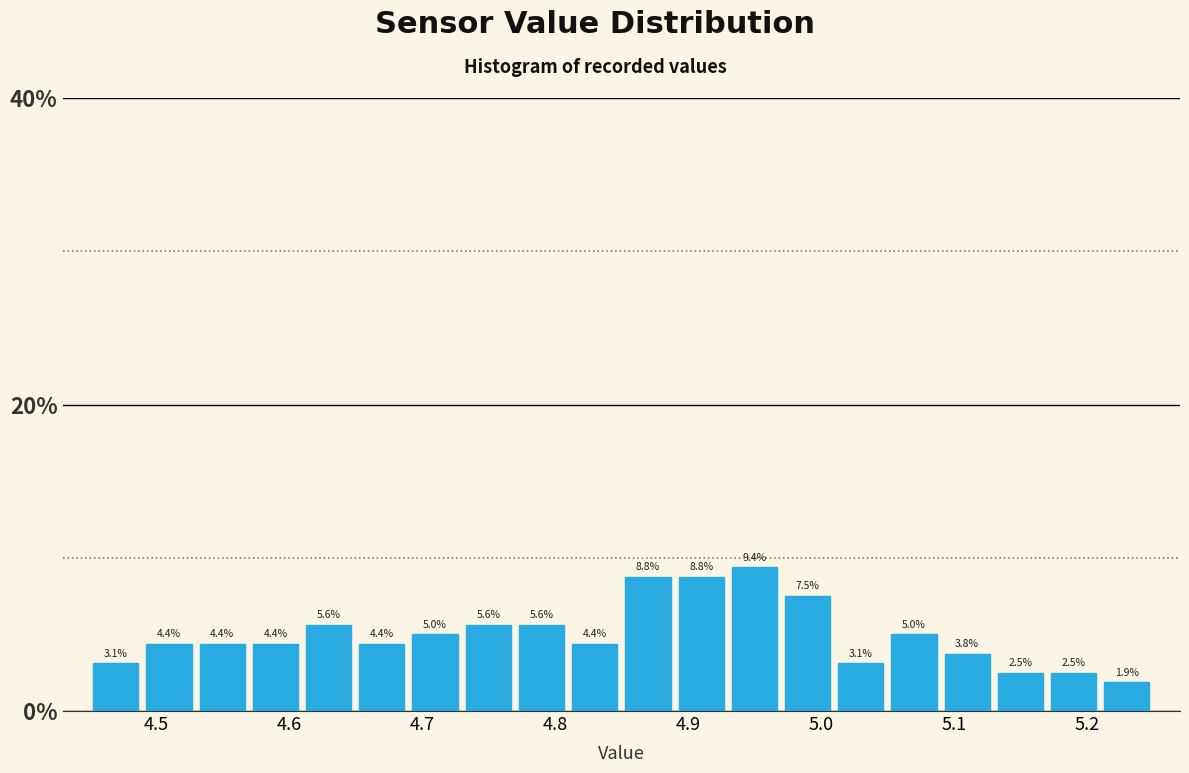

Reading left to right, transcribe this chart: for each bar, give the range it covers on the x-axis and its height.

4.45 to 4.49: 3.1
4.49 to 4.53: 4.4
4.53 to 4.57: 4.4
4.57 to 4.61: 4.4
4.61 to 4.65: 5.6
4.65 to 4.69: 4.4
4.69 to 4.73: 5.0
4.73 to 4.77: 5.6
4.77 to 4.81: 5.6
4.81 to 4.85: 4.4
4.85 to 4.89: 8.8
4.89 to 4.93: 8.8
4.93 to 4.97: 9.4
4.97 to 5.01: 7.5
5.01 to 5.05: 3.1
5.05 to 5.09: 5.0
5.09 to 5.13: 3.8
5.13 to 5.17: 2.5
5.17 to 5.21: 2.5
5.21 to 5.25: 1.9